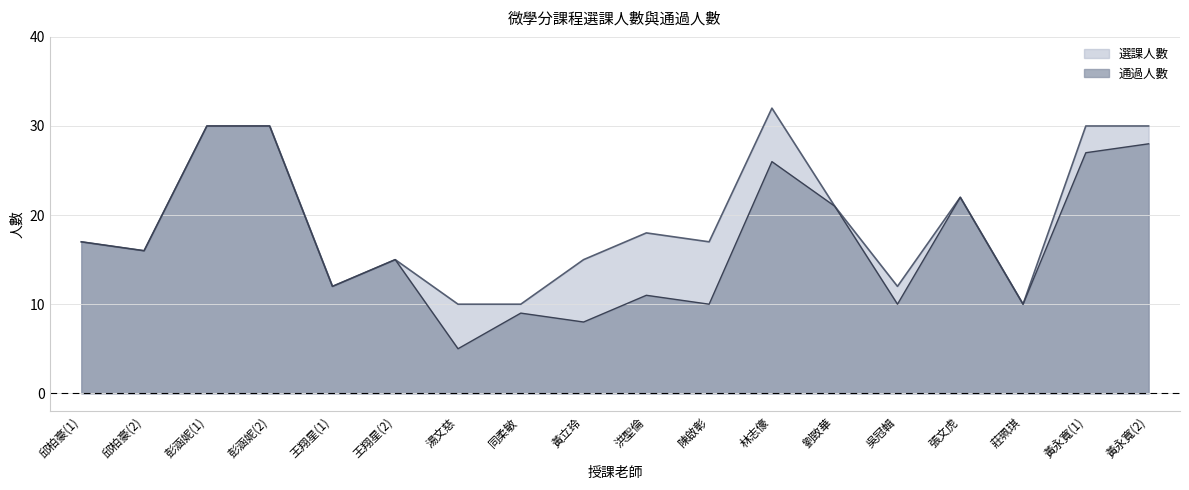

True or false: 通過人數 and 選課人數 cross at least once.

False